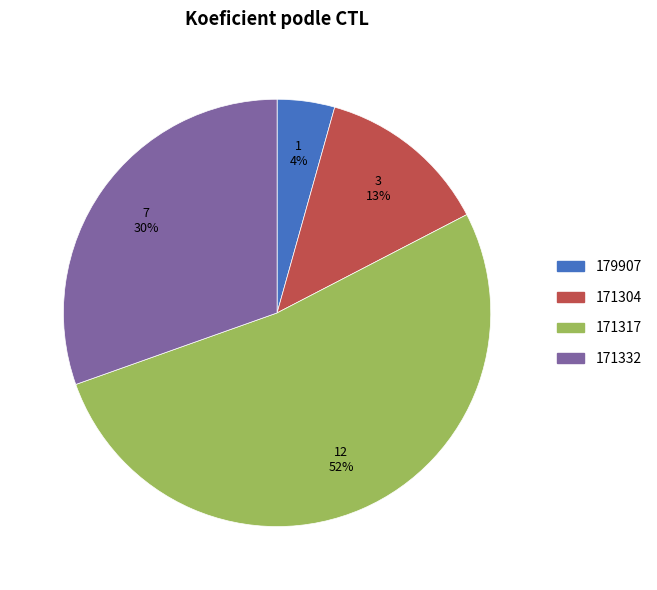

To the nearest percent, what is the difference between the largest and smallest slice percentages?

48%